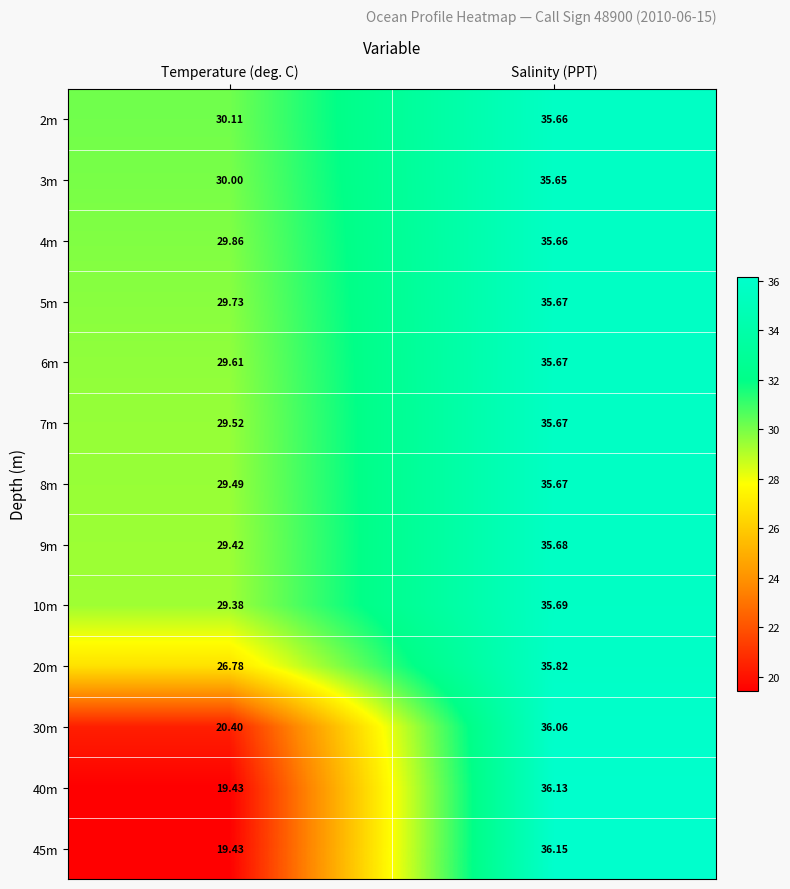

Rank the categories by 5m value from lowest to highest.

Temperature (deg. C), Salinity (PPT)